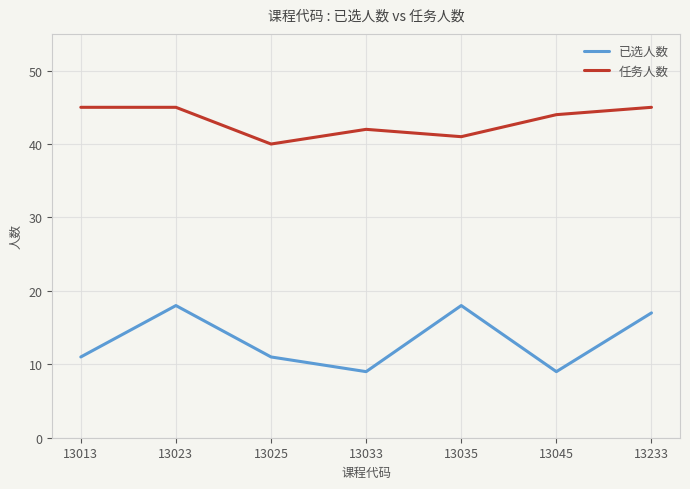

What is the sum of all 已选人数 values?

93